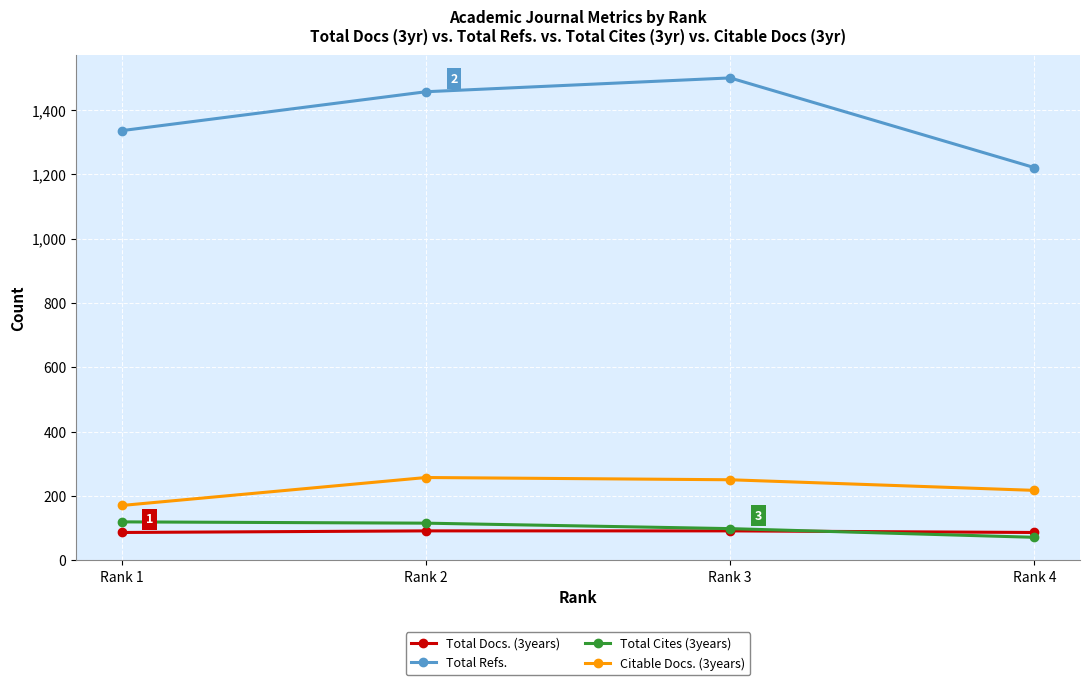

What is the sum of all Total Docs. (3years) values?

354